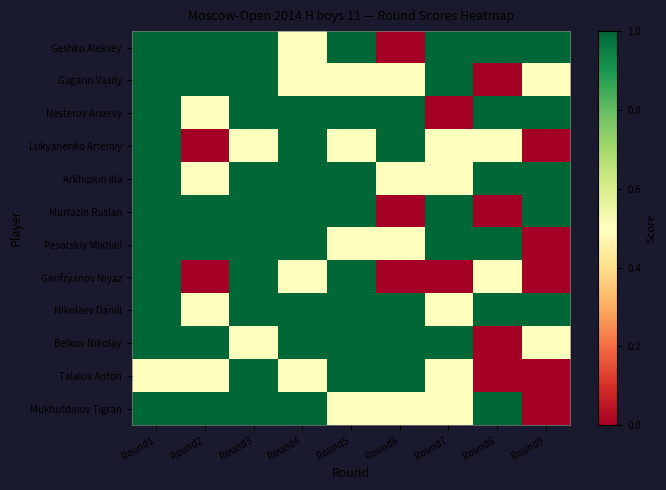

How many categories are shown in the chart?

9